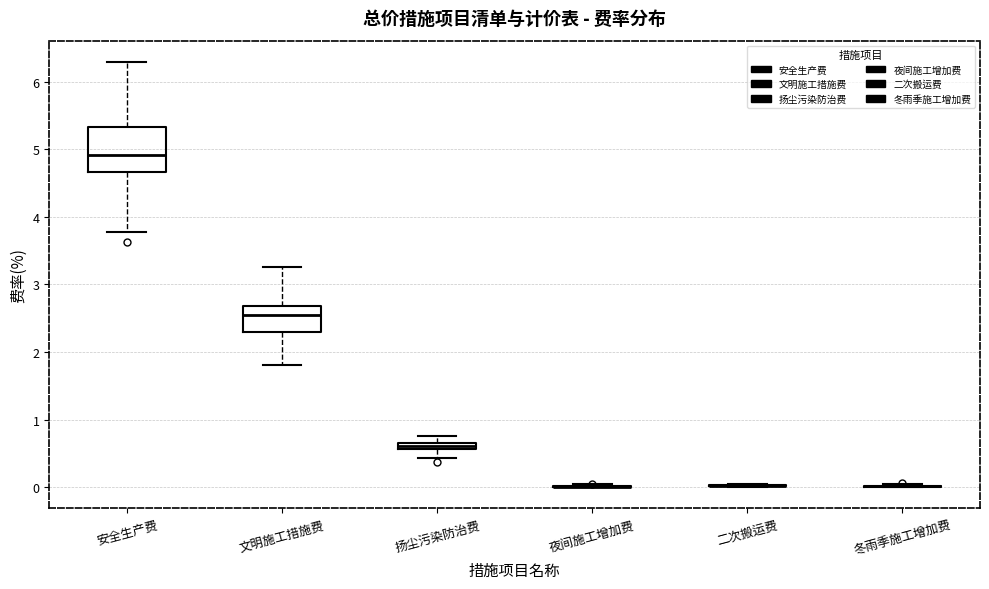

Comparing the boxes themselves (not the whiskers), which one is the tallest?

安全生产费